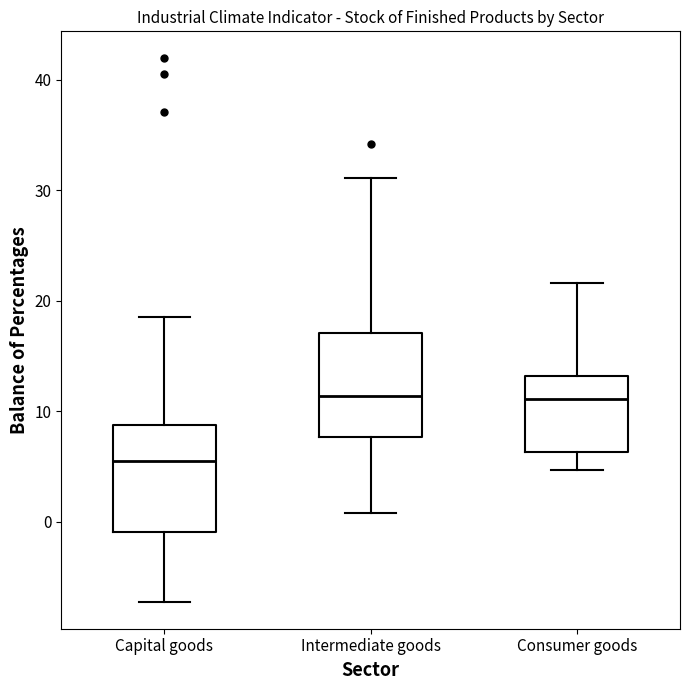

Where does the median line of the box for Intermediate goods sit on the y-axis? The values are not printed on the chart, so give them approximately, as read against the axis.

11